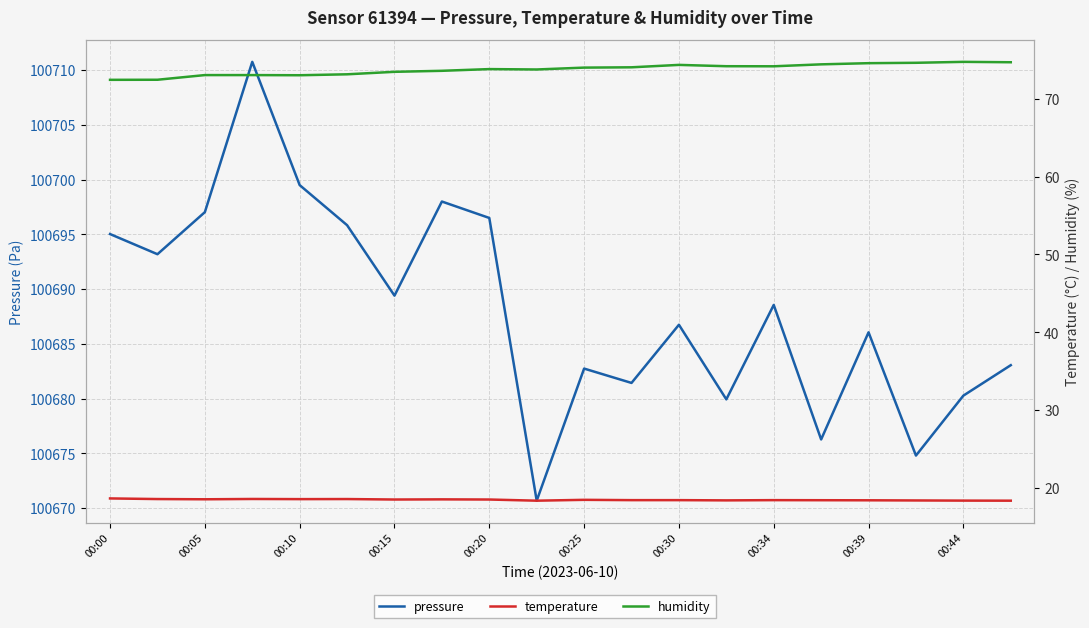

True or false: humidity and pressure cross at least once.

False